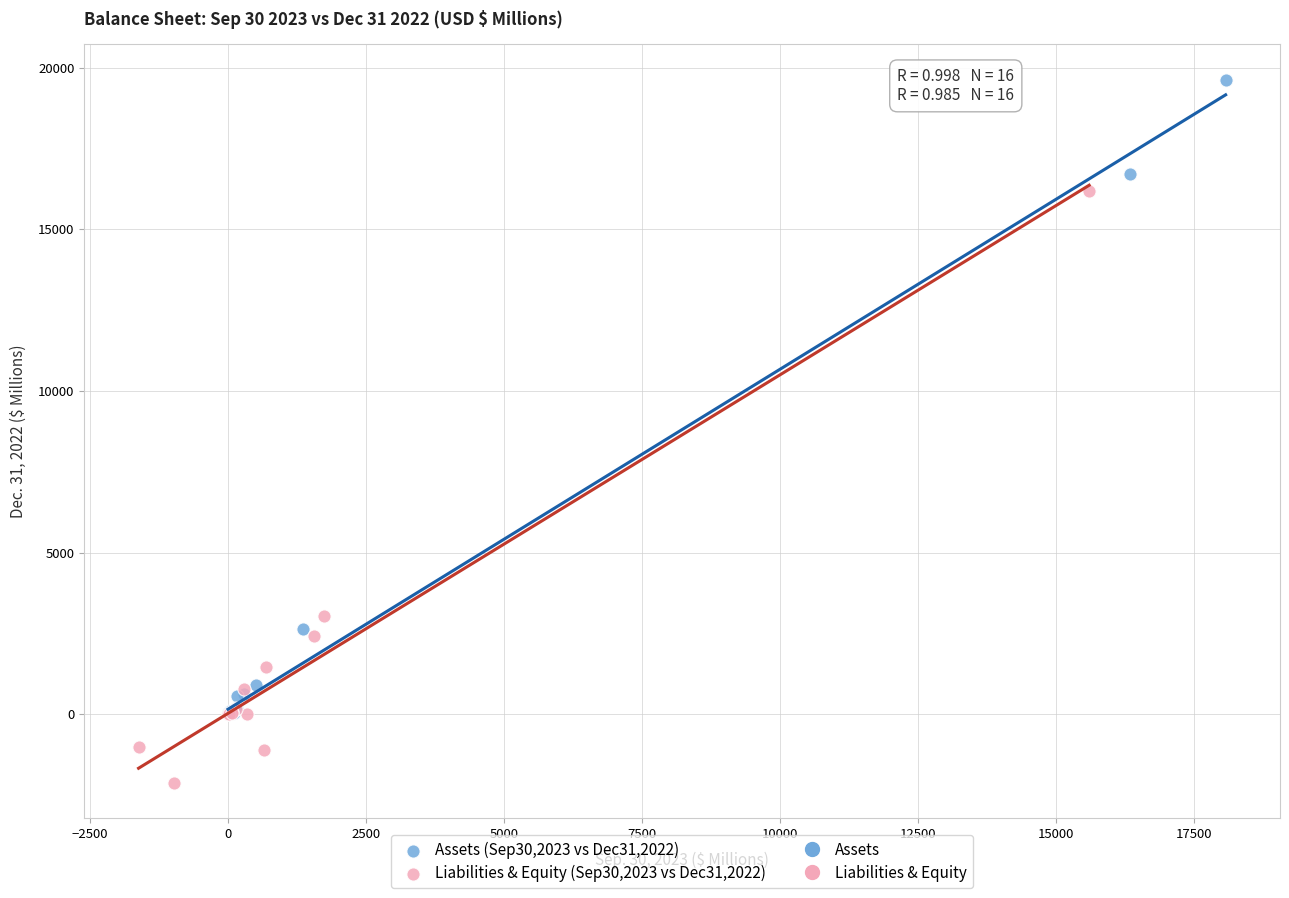

Which series contains the lowest Y value?

Liabilities & Equity (Sep30,2023 vs Dec31,2022)